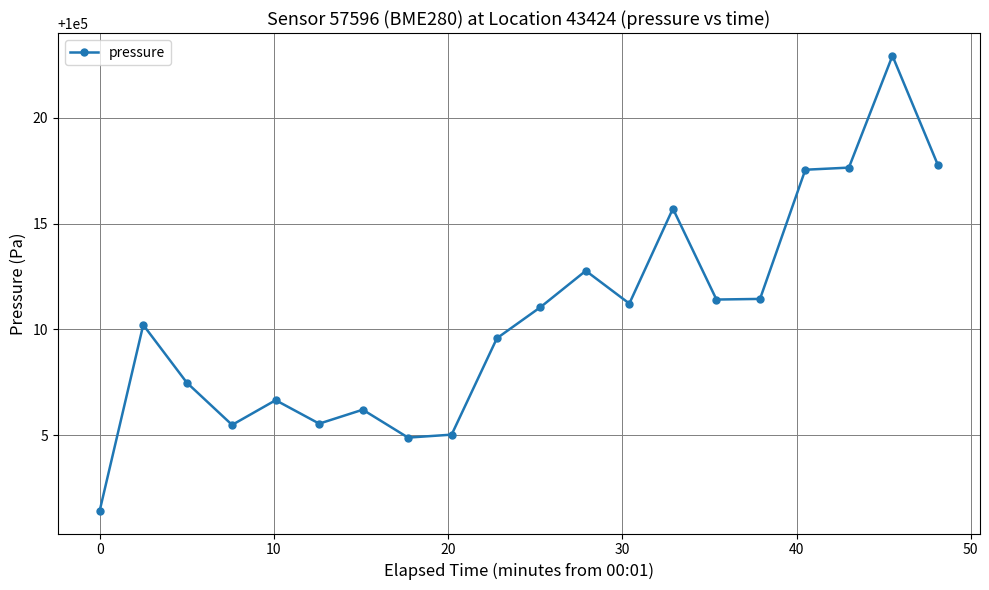

What is the sum of all values?

2000212.0